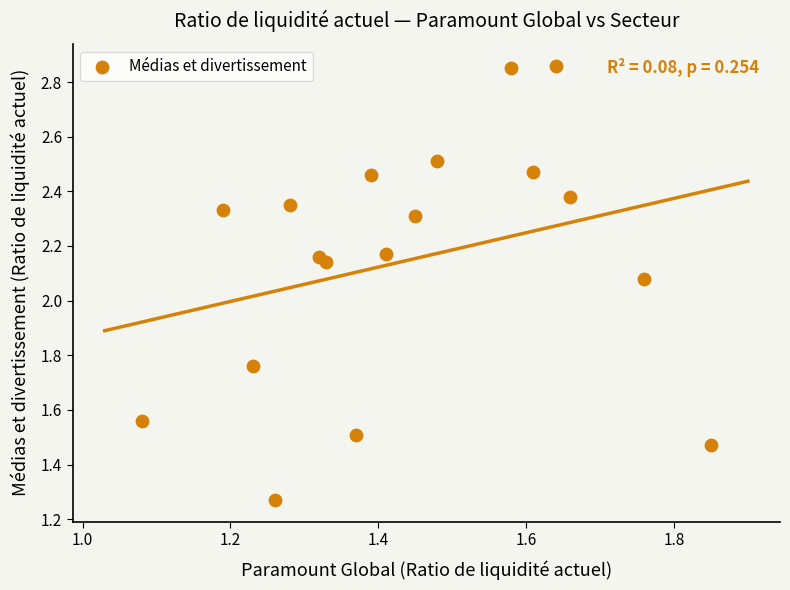

How many data points are displayed?

18